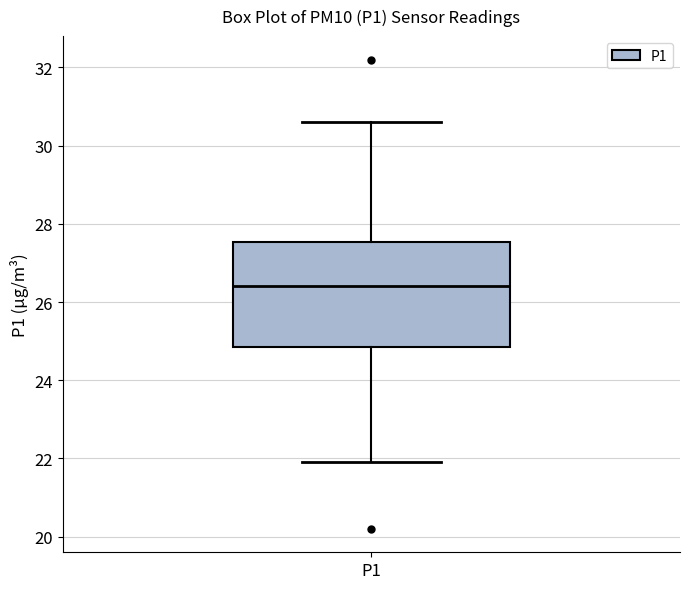

Read this box plot against the y-axis: the position of the median line, the range covered by the box, and the ends of both whiskers. The values are not printed on the chart, so give them approximately, as read against the axis.

median 26.4, box 24.8 to 27.6, whiskers 22.0 to 30.6